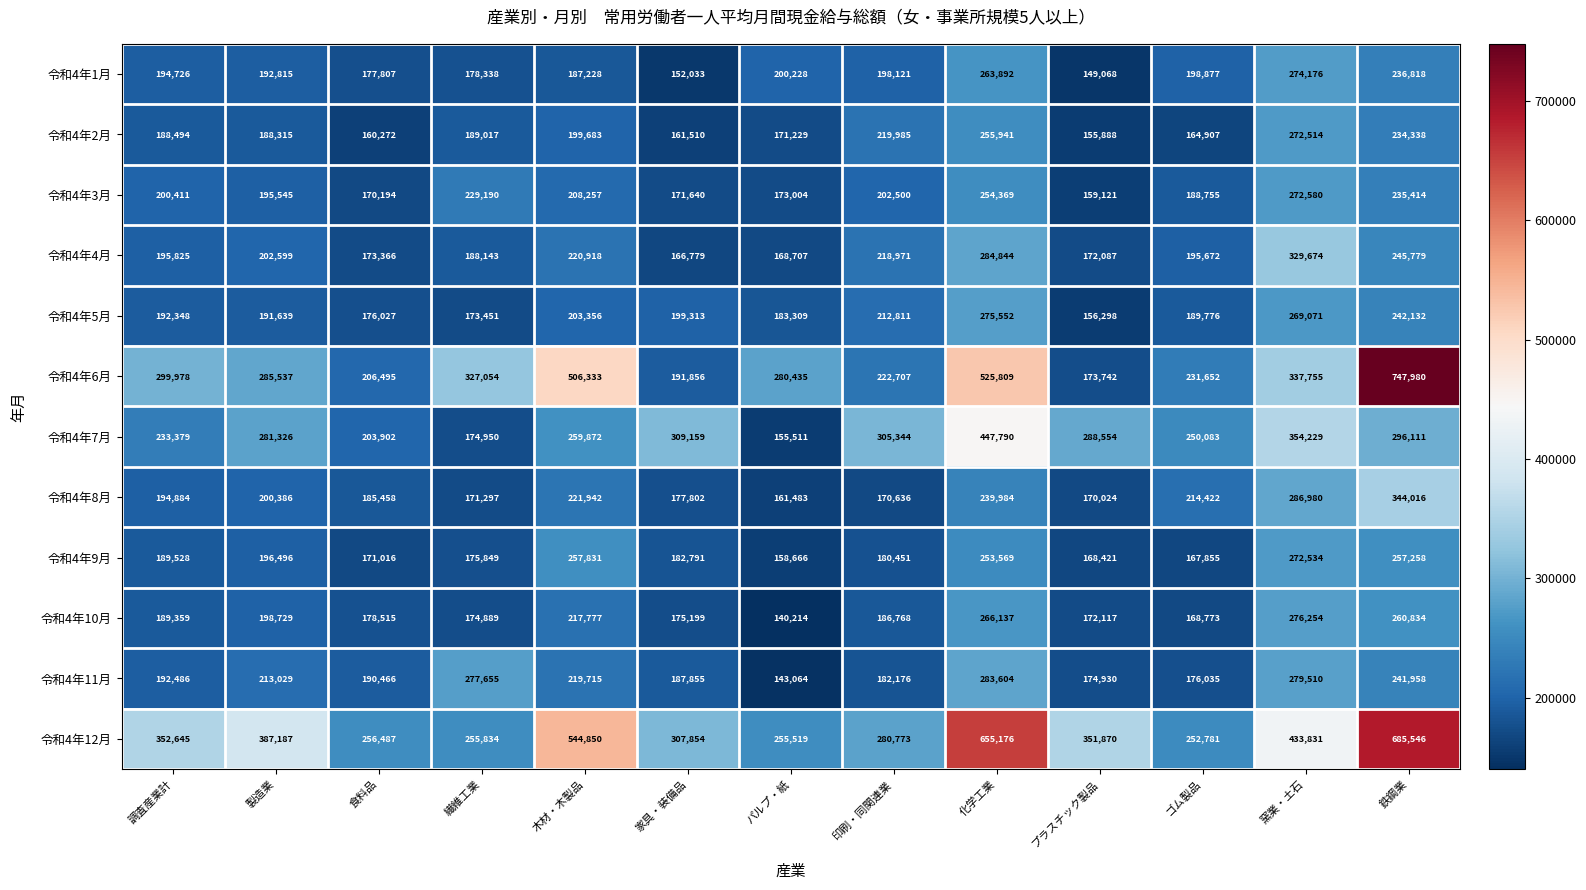

At how many categories does at least one series exceed 663049?

1